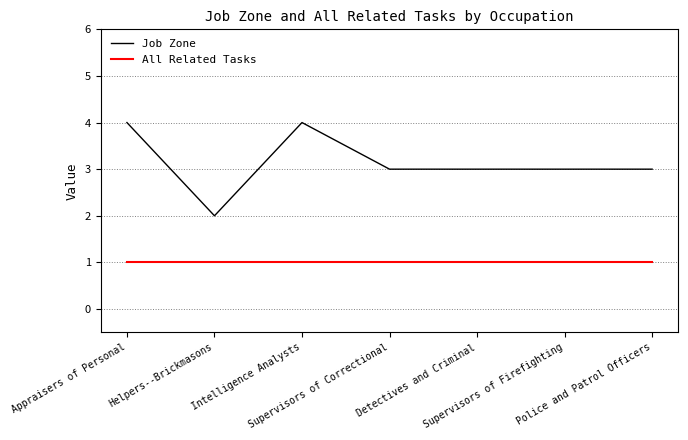

Which series has the largest range (max minus min)?

Job Zone